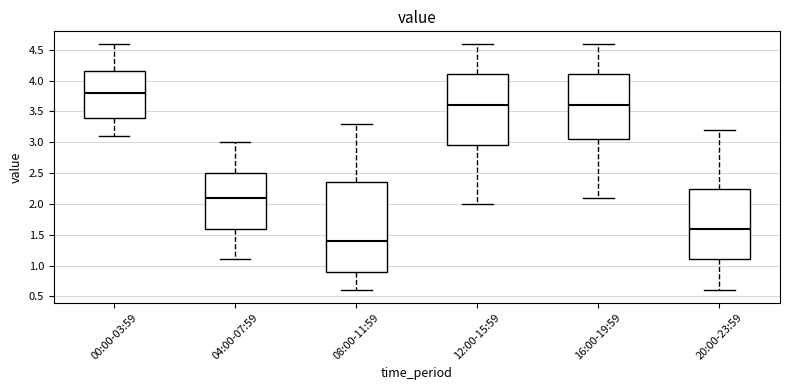

Reading left to right, read every box against the y-axis: the position of its median line, the range the box covers, and the ends of its whiskers. The values are not printed on the chart, so give them approximately, as read against the axis.

00:00-03:59: median 3.80, box 3.40 to 4.15, whiskers 3.10 to 4.60
04:00-07:59: median 2.10, box 1.60 to 2.50, whiskers 1.10 to 3.00
08:00-11:59: median 1.40, box 0.90 to 2.35, whiskers 0.60 to 3.30
12:00-15:59: median 3.60, box 2.95 to 4.10, whiskers 2.00 to 4.60
16:00-19:59: median 3.60, box 3.05 to 4.10, whiskers 2.10 to 4.60
20:00-23:59: median 1.60, box 1.10 to 2.25, whiskers 0.60 to 3.20